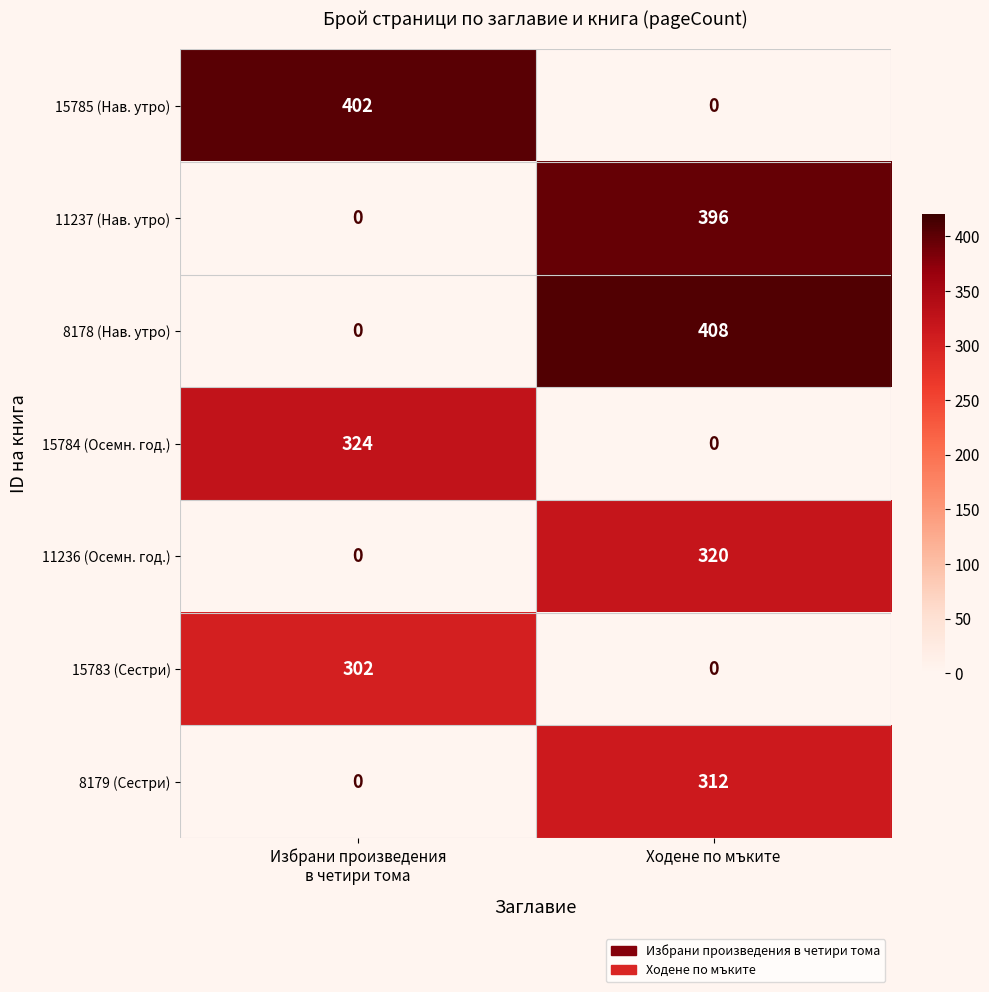

The value of 8179 (Сестри) at Ходене по мъките is 312. True or false?

True